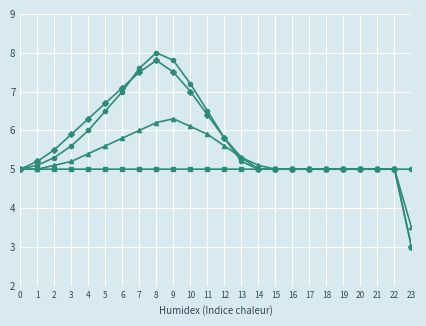

What is the greatest value displayed?

8.0